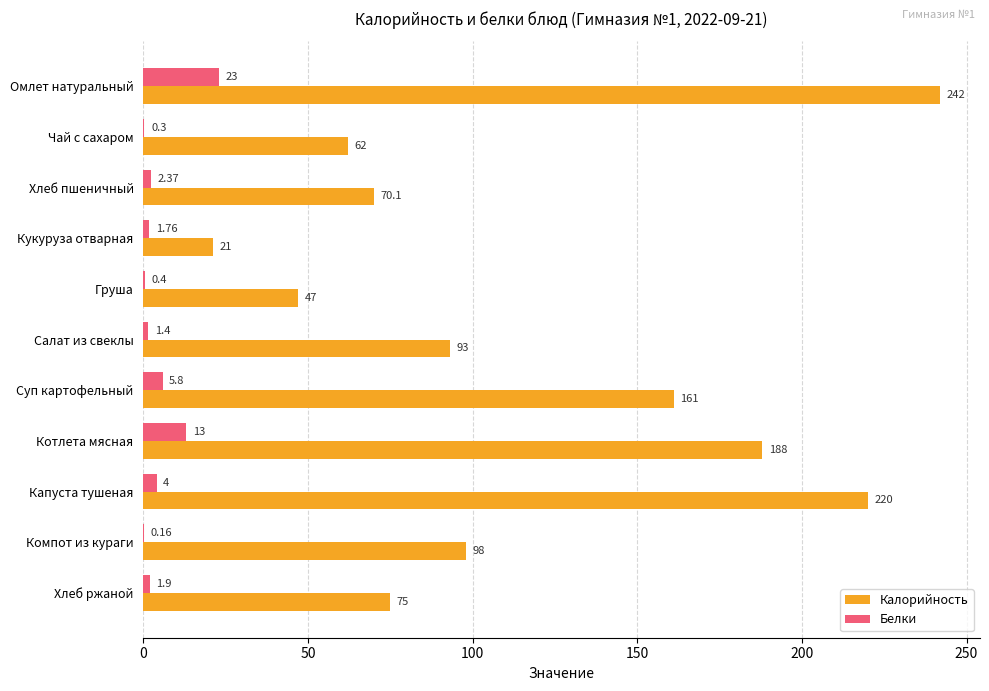

Which series has the largest total across all categories?

Калорийность